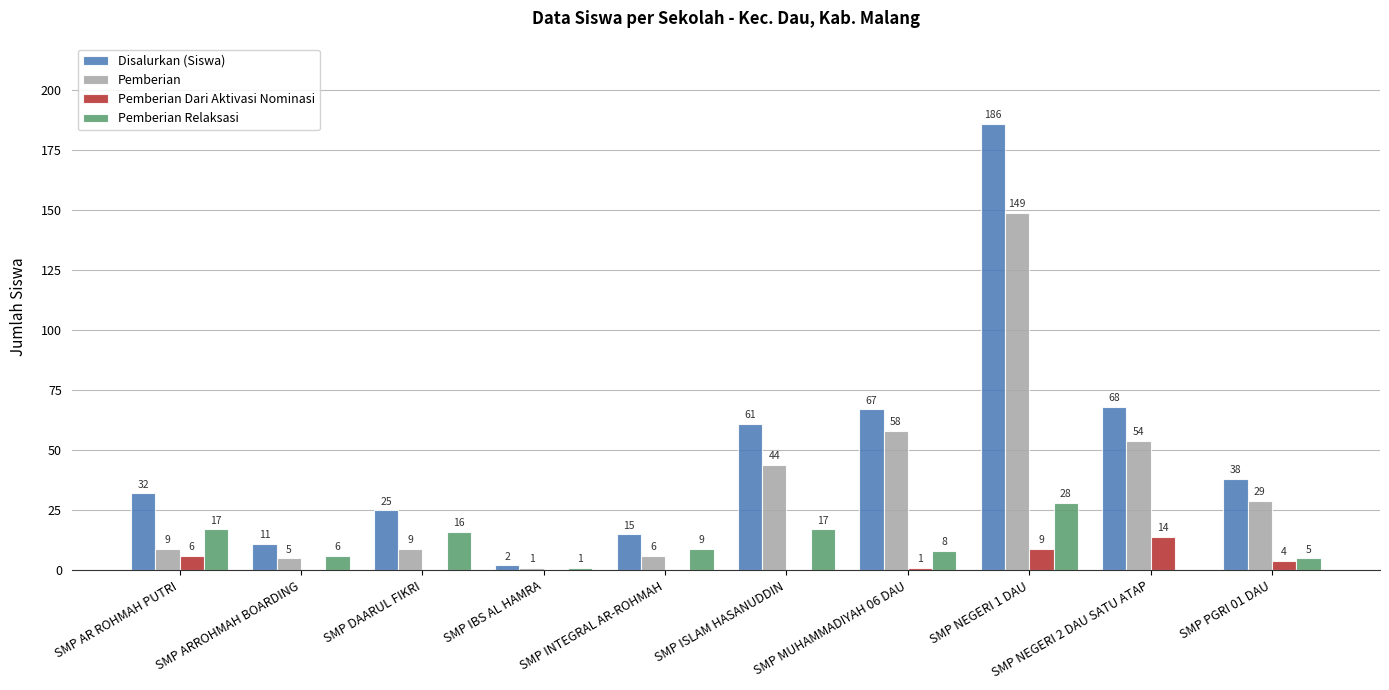

Is the value of Disalurkan (Siswa) at SMP ISLAM HASANUDDIN greater than the value of Pemberian Dari Aktivasi Nominasi at SMP MUHAMMADIYAH 06 DAU?

Yes